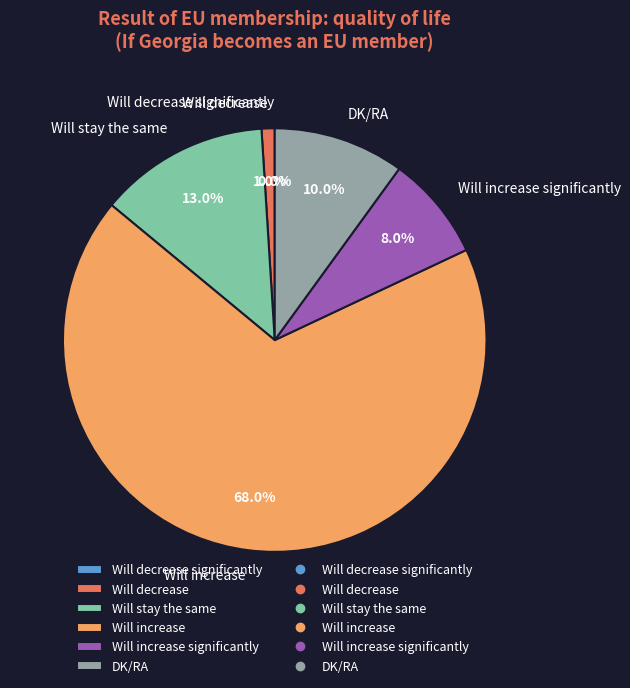

Which slice is the smallest?

Will decrease significantly